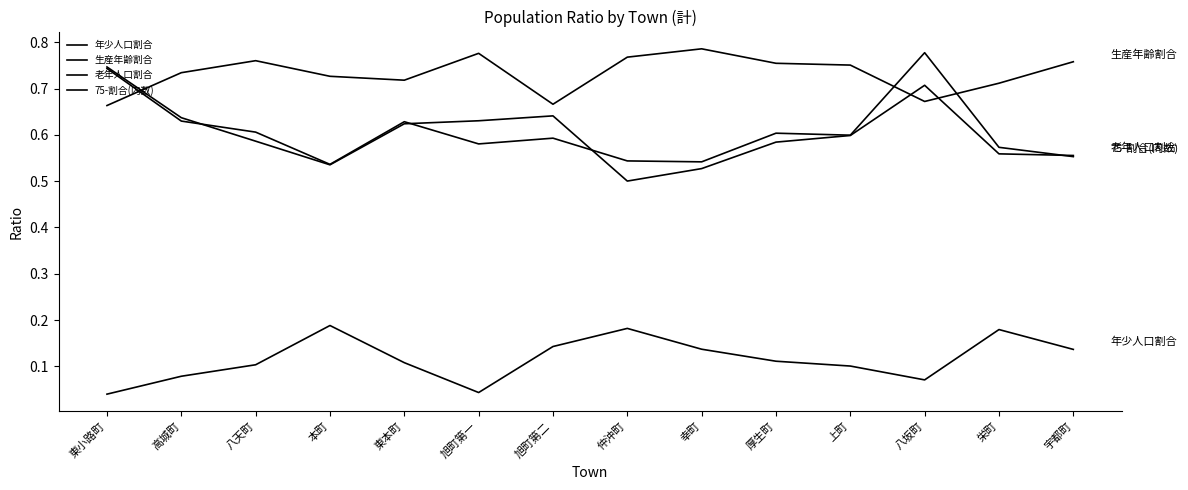

Reading right to left, extract all data points from this chart.

年少人口割合: 宇都町=0.1	栄町=0.2	八坂町=0.1	上町=0.1	厚生町=0.1	幸町=0.1	仲沖町=0.2	旭町第二=0.1	旭町第一=0.0	東本町=0.1	本町=0.2	八天町=0.1	高城町=0.1	東小路町=0.0
生産年齢割合: 宇都町=0.8	栄町=0.7	八坂町=0.7	上町=0.8	厚生町=0.8	幸町=0.8	仲沖町=0.8	旭町第二=0.7	旭町第一=0.8	東本町=0.7	本町=0.7	八天町=0.8	高城町=0.7	東小路町=0.7
老年人口割合: 宇都町=0.6	栄町=0.6	八坂町=0.7	上町=0.6	厚生町=0.6	幸町=0.5	仲沖町=0.5	旭町第二=0.6	旭町第一=0.6	東本町=0.6	本町=0.5	八天町=0.6	高城町=0.6	東小路町=0.7
75-割合(内数): 宇都町=0.6	栄町=0.6	八坂町=0.8	上町=0.6	厚生町=0.6	幸町=0.5	仲沖町=0.5	旭町第二=0.6	旭町第一=0.6	東本町=0.6	本町=0.5	八天町=0.6	高城町=0.6	東小路町=0.7